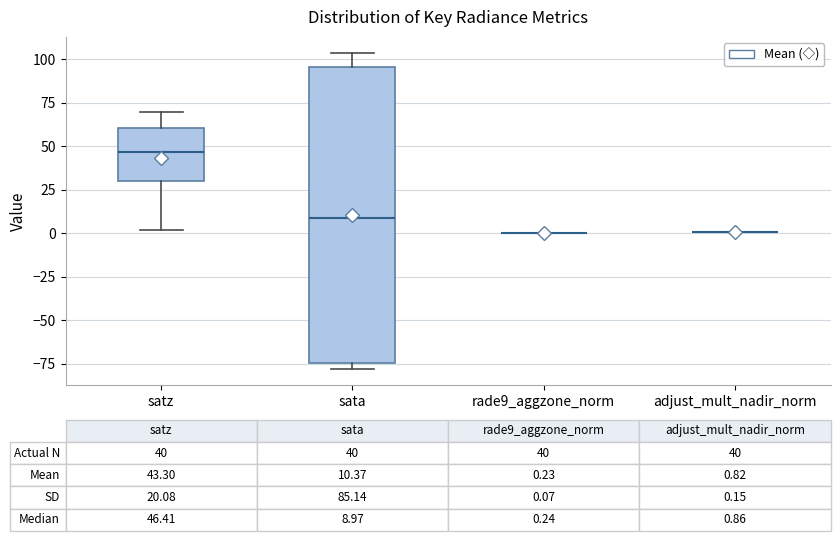

Comparing the boxes themselves (not the whiskers), which one is the tallest?

sata